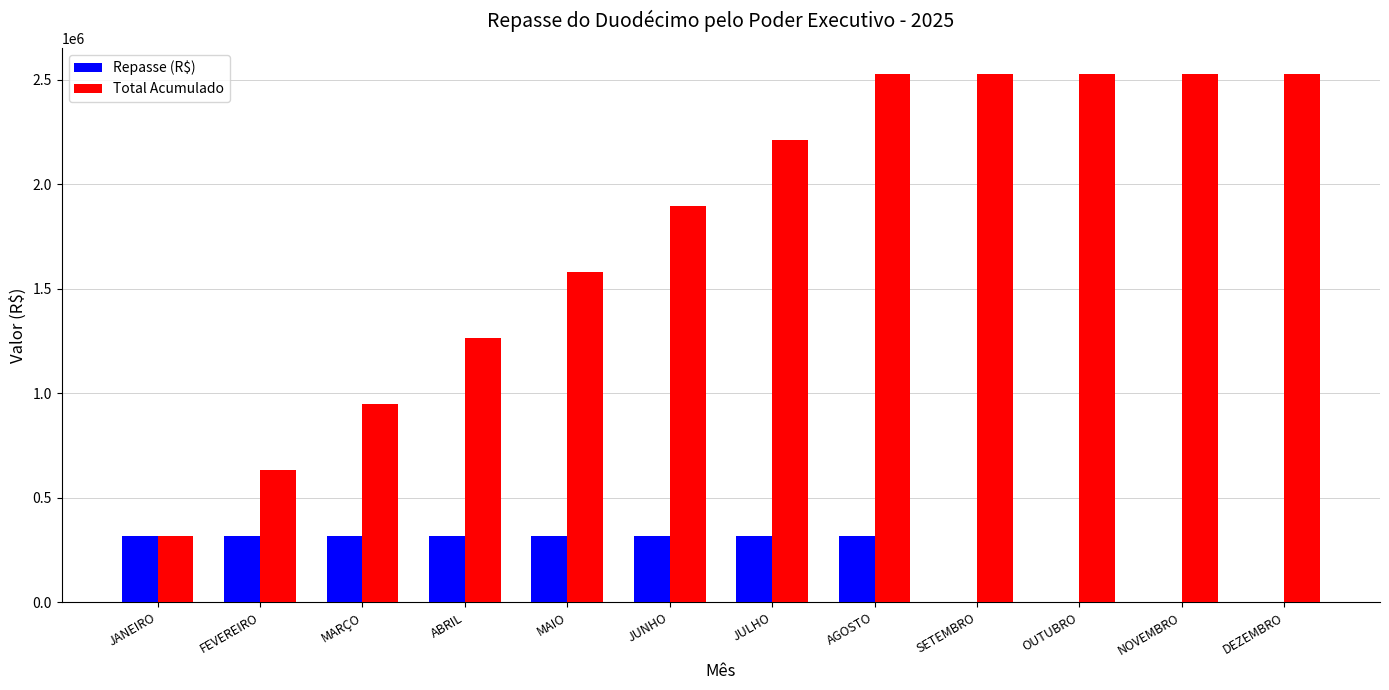

At which category is the sum across all series the highest?

AGOSTO